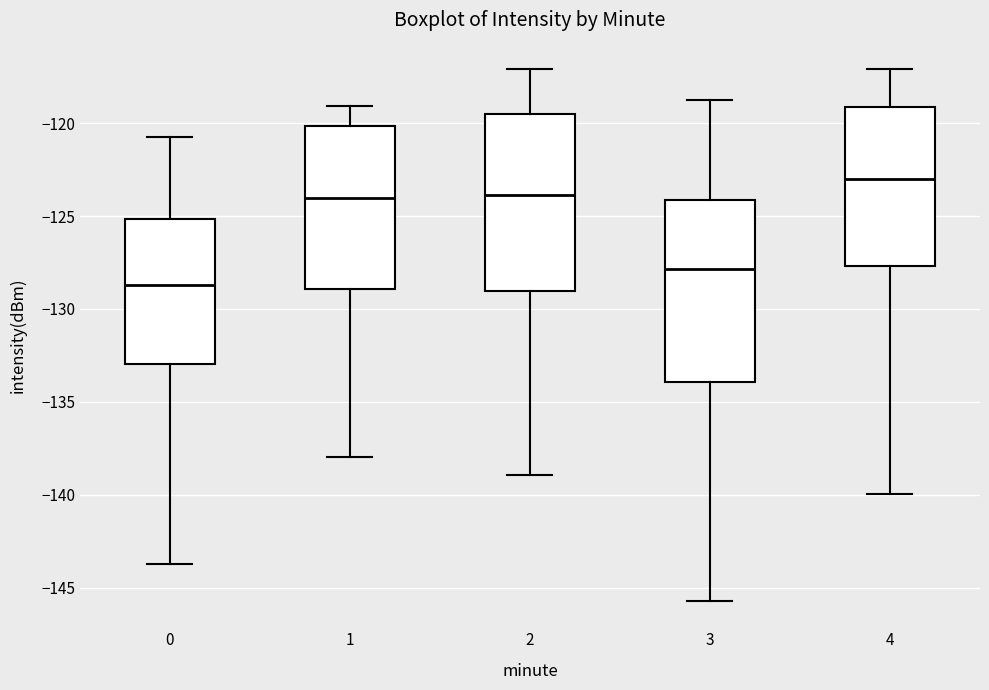

Reading left to right, read every box against the y-axis: the position of its median line, the range the box covers, and the ends of its whiskers. The values are not printed on the chart, so give them approximately, as read against the axis.

0: median -128.5, box -133.0 to -125.0, whiskers -143.5 to -121.0
1: median -124.0, box -129.0 to -120.0, whiskers -138.0 to -119.0
2: median -124.0, box -129.0 to -119.5, whiskers -139.0 to -117.0
3: median -128.0, box -134.0 to -124.0, whiskers -145.5 to -119.0
4: median -123.0, box -127.5 to -119.0, whiskers -140.0 to -117.0